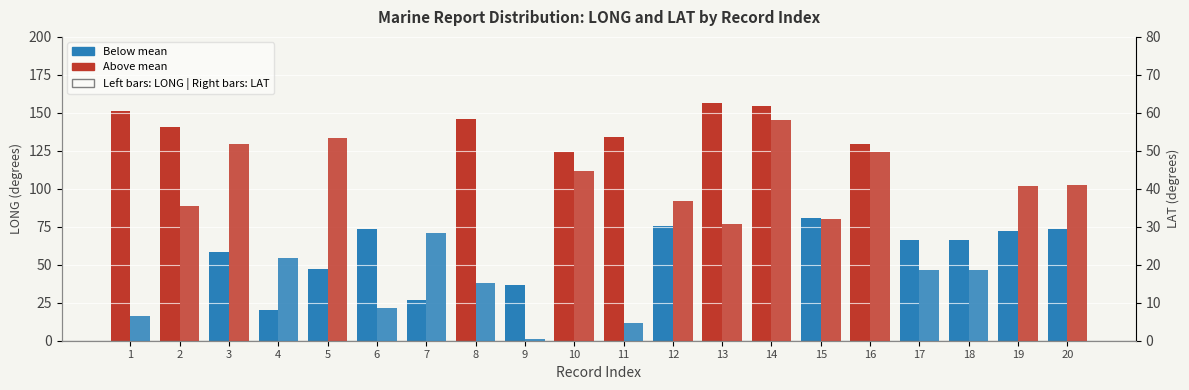

List the labels in order of LONG value, smallest first.

4, 7, 9, 5, 3, 17, 18, 19, 6, 20, 12, 15, 10, 16, 11, 2, 8, 1, 14, 13